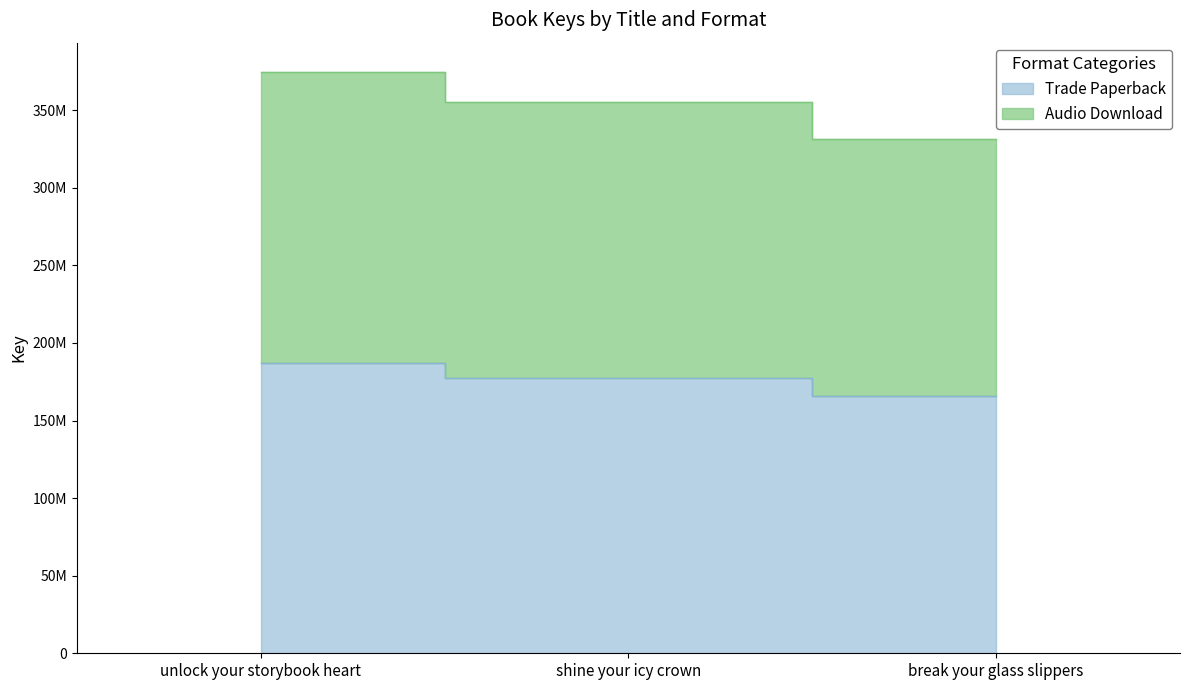

What is the minimum value for Trade Paperback?

165767022